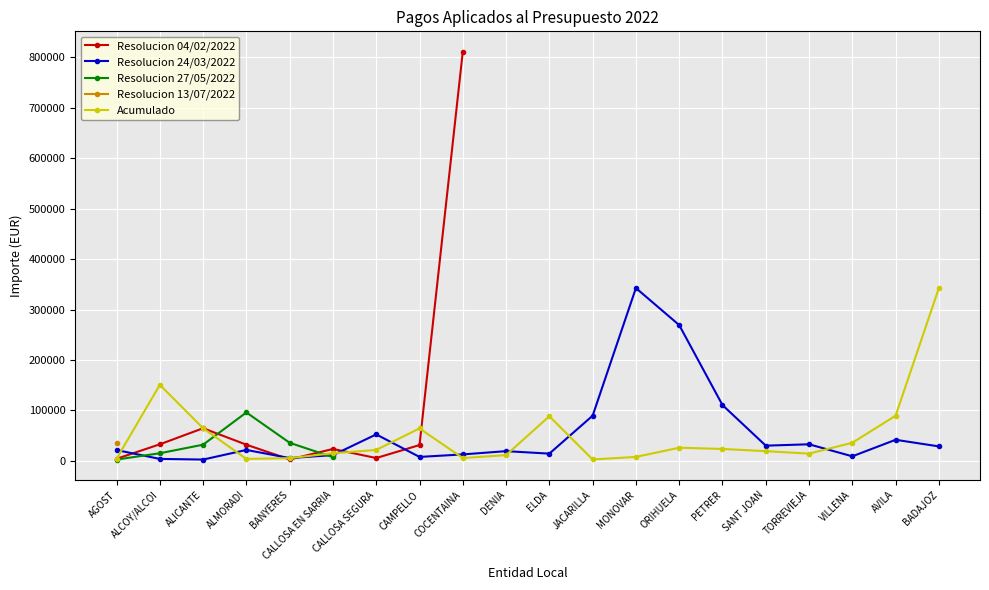

True or false: Resolucion 13/07/2022 and Resolucion 24/03/2022 cross at least once.

False